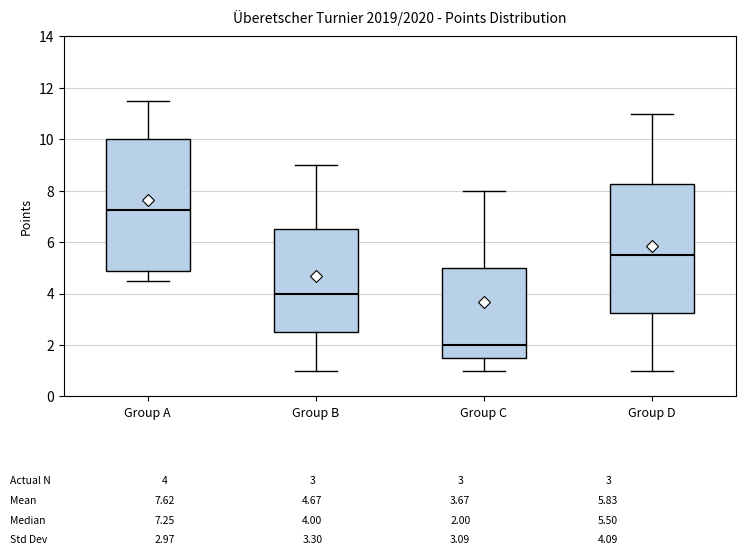

Which box's median line is the lowest?

Group C